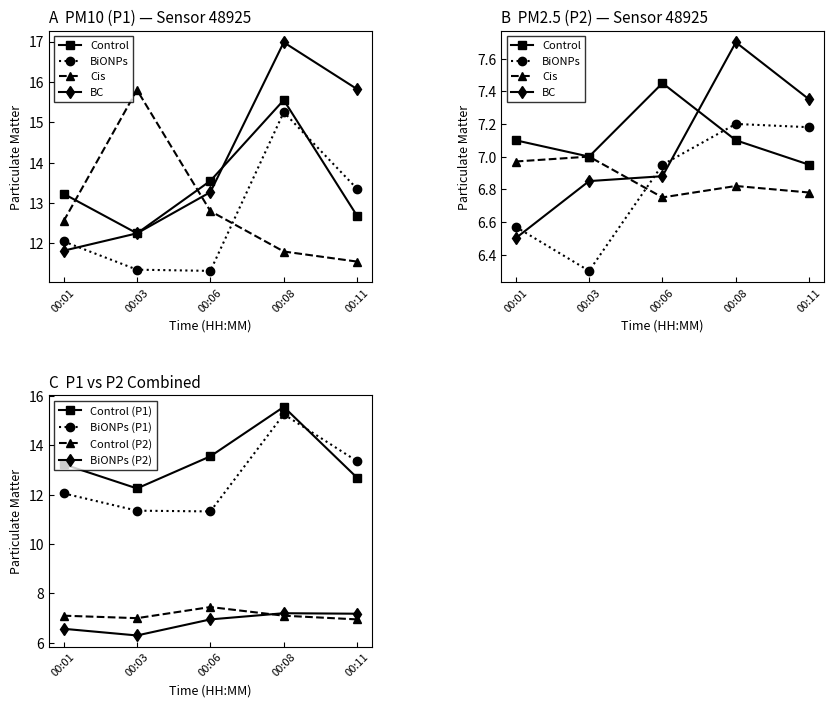

True or false: P1 and P2 cross at least once.

False